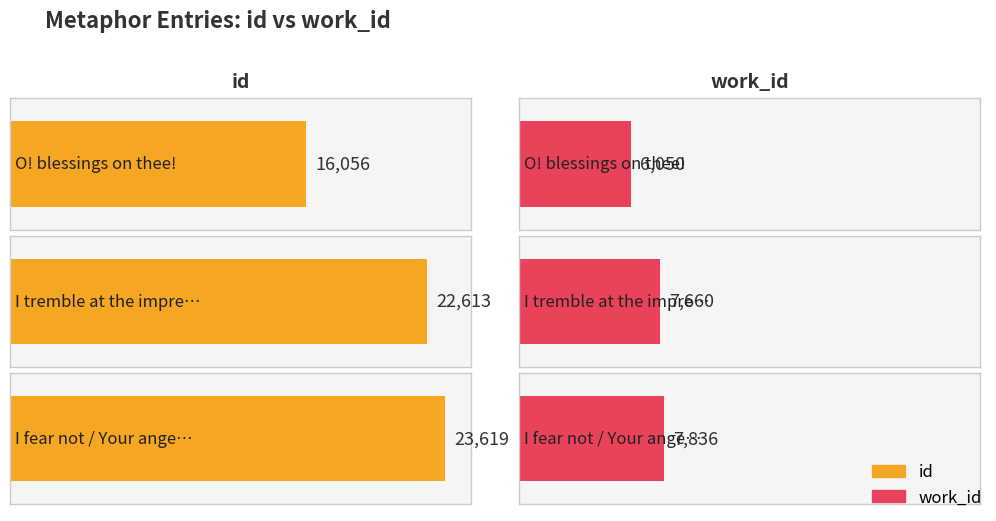

Read the work_id value at I tremble at the impression, to the nearest 100.

7700